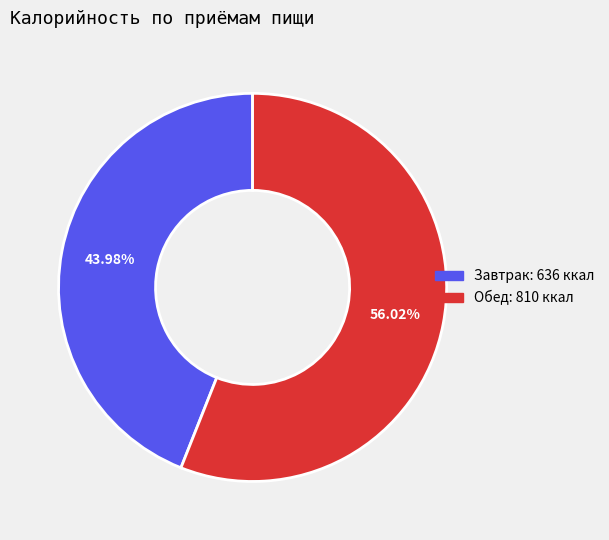

How many segments does this pie chart have?

2